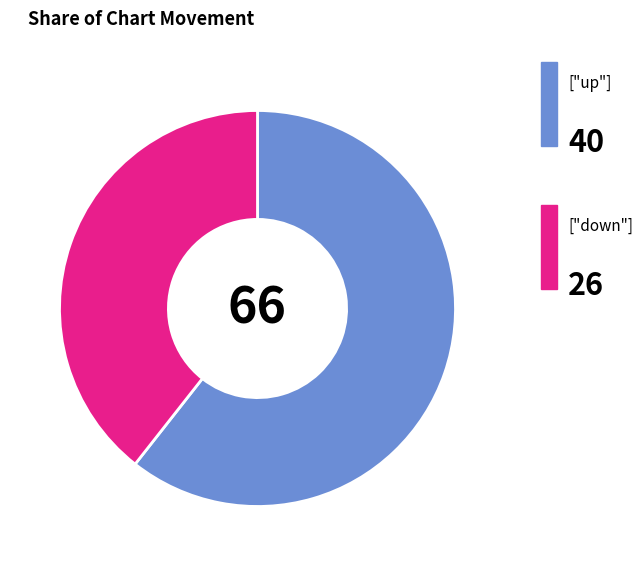

Does any single category account for the majority?

Yes